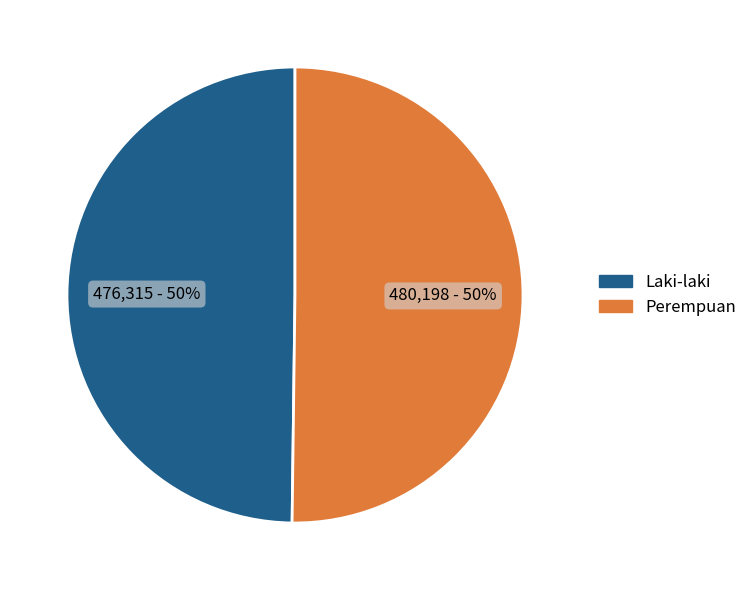

To the nearest percent, what is the average slice percentage?

50%